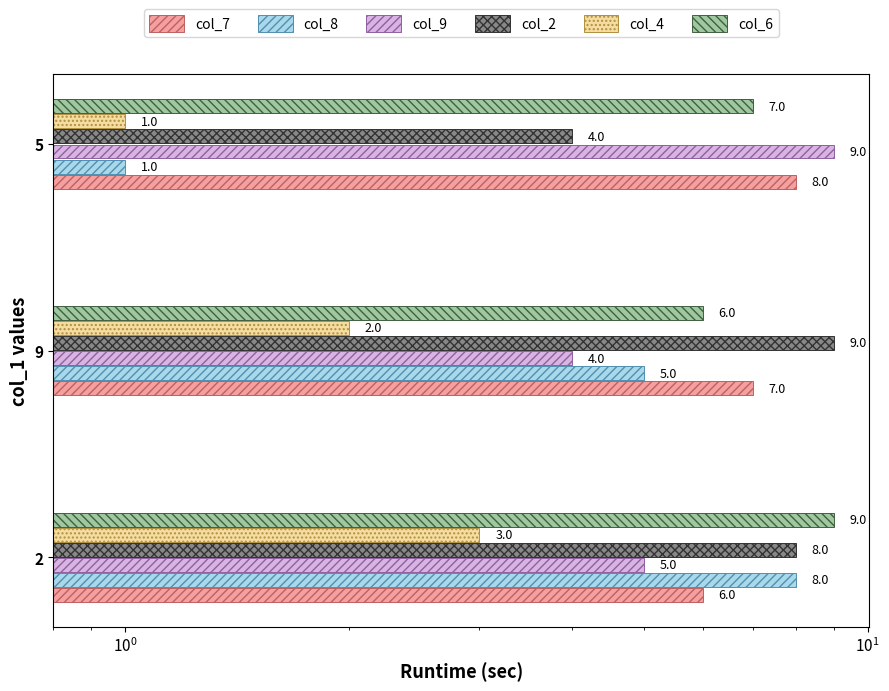

What are all the series names shown in the legend?

col_7, col_8, col_9, col_2, col_4, col_6